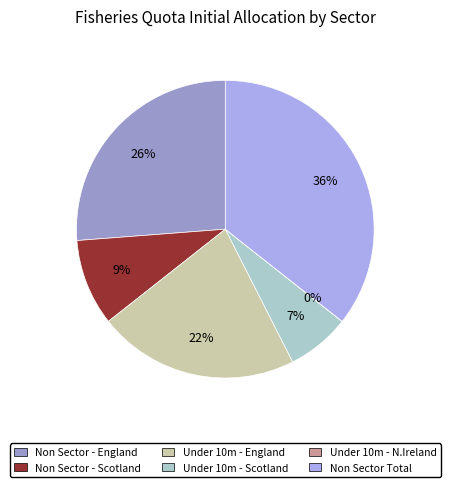

The Non Sector - Scotland slice represents 9% of the pie. True or false?

True